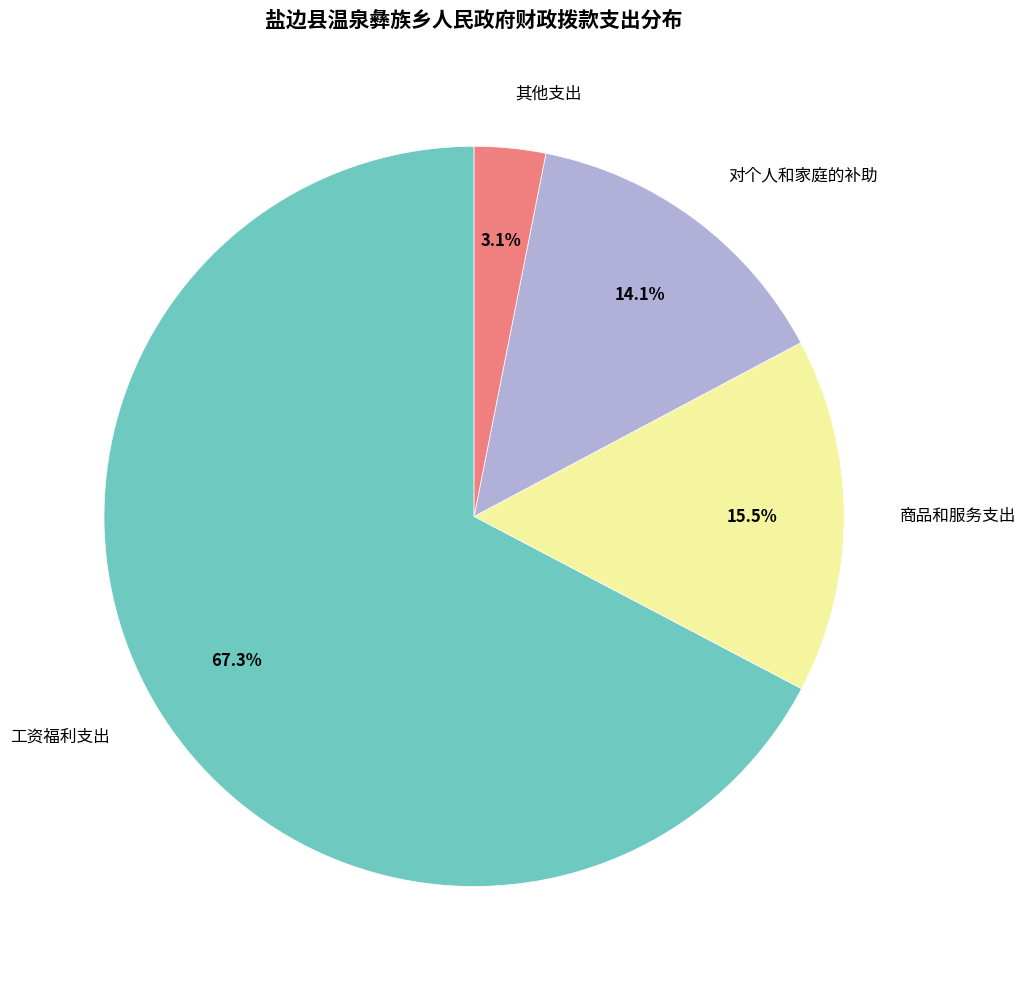

Does any single category account for the majority?

Yes